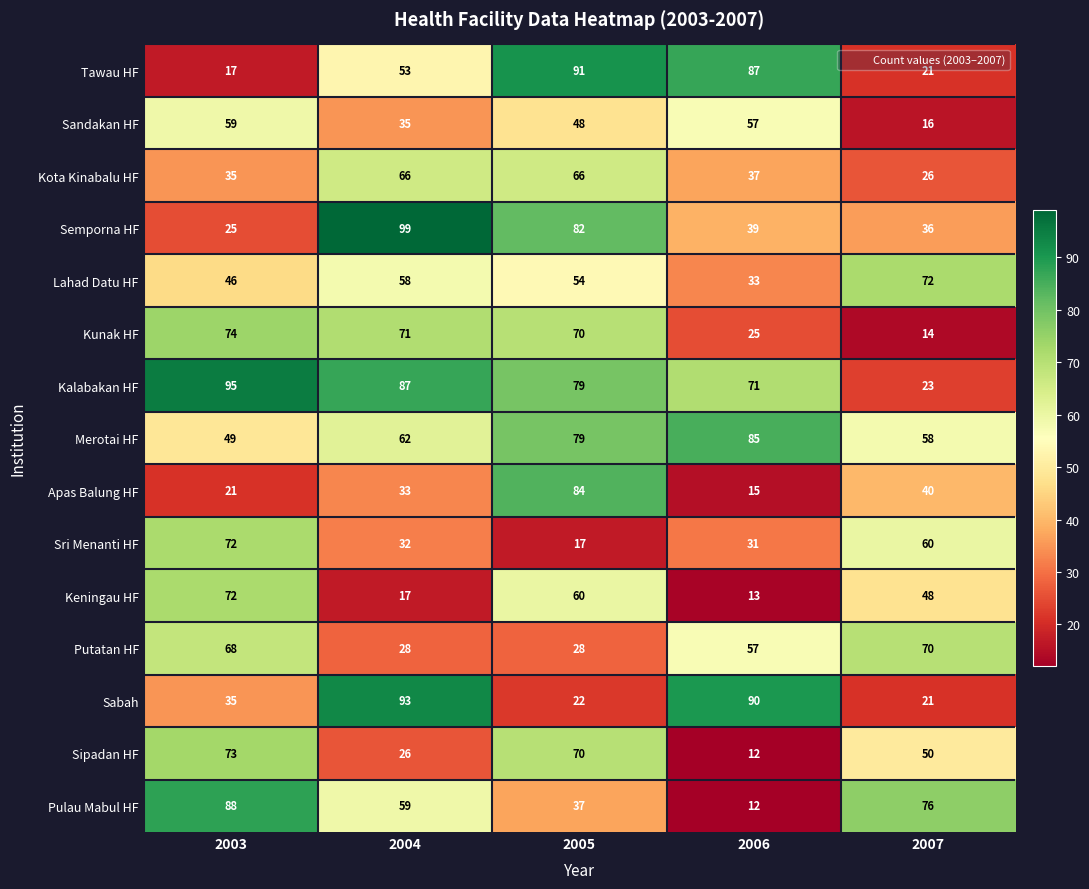

The value of Pulau Mabul HF at 2003 is 150. True or false?

False